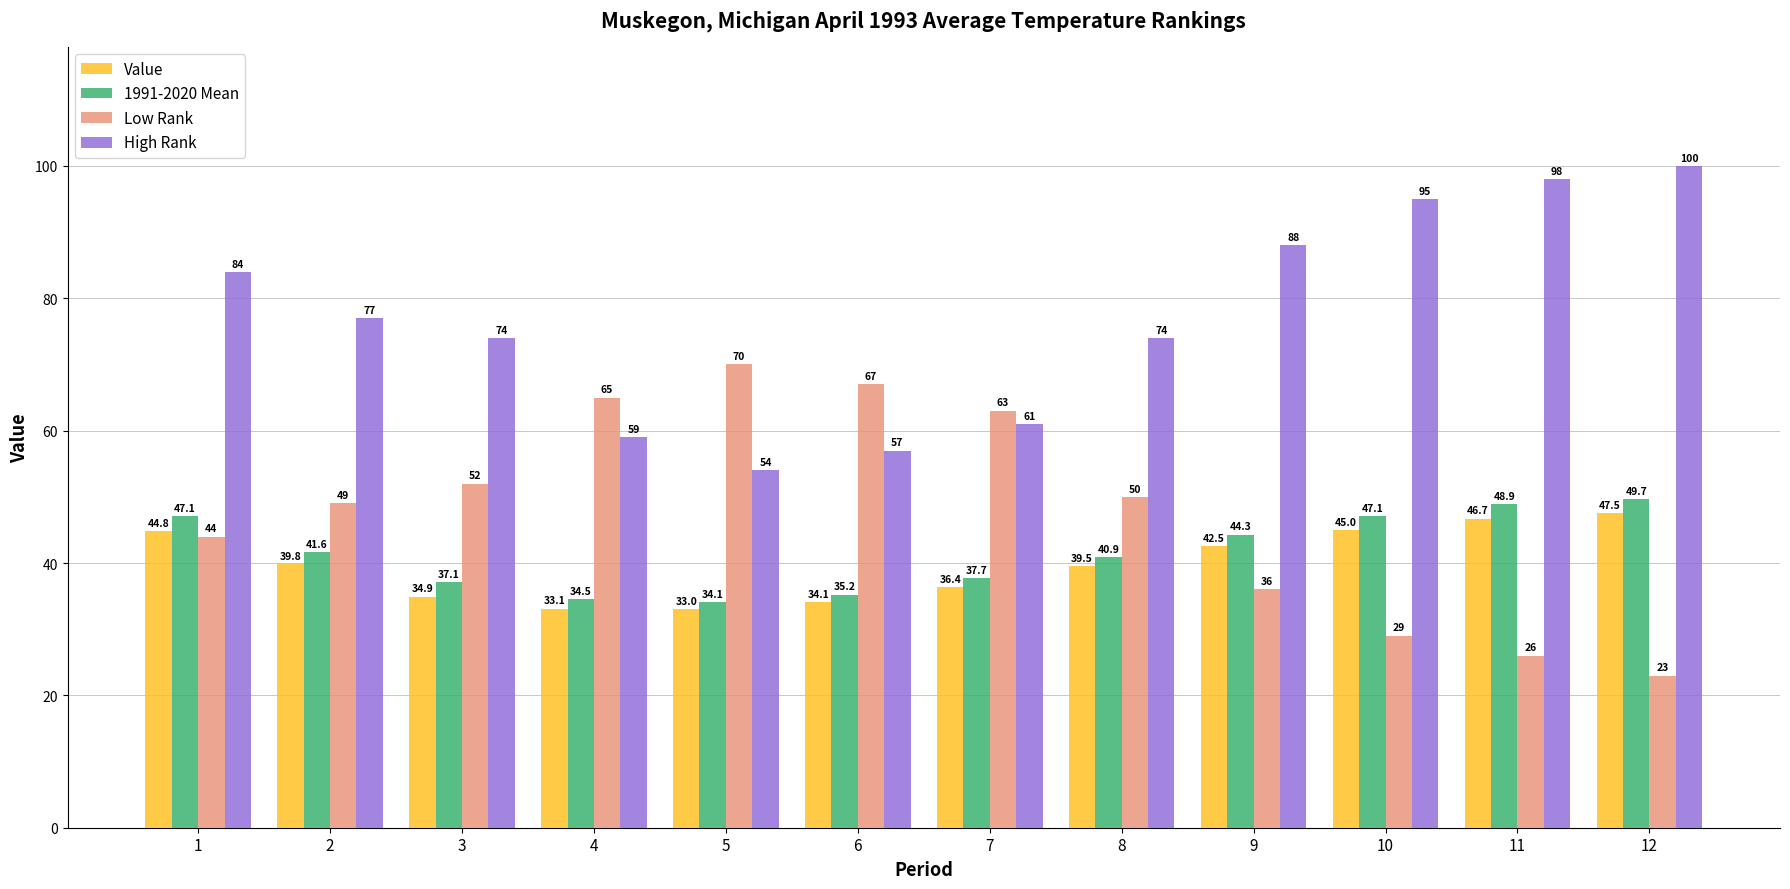

The value of 1991-2020 Mean at 8 is 40.9. True or false?

True